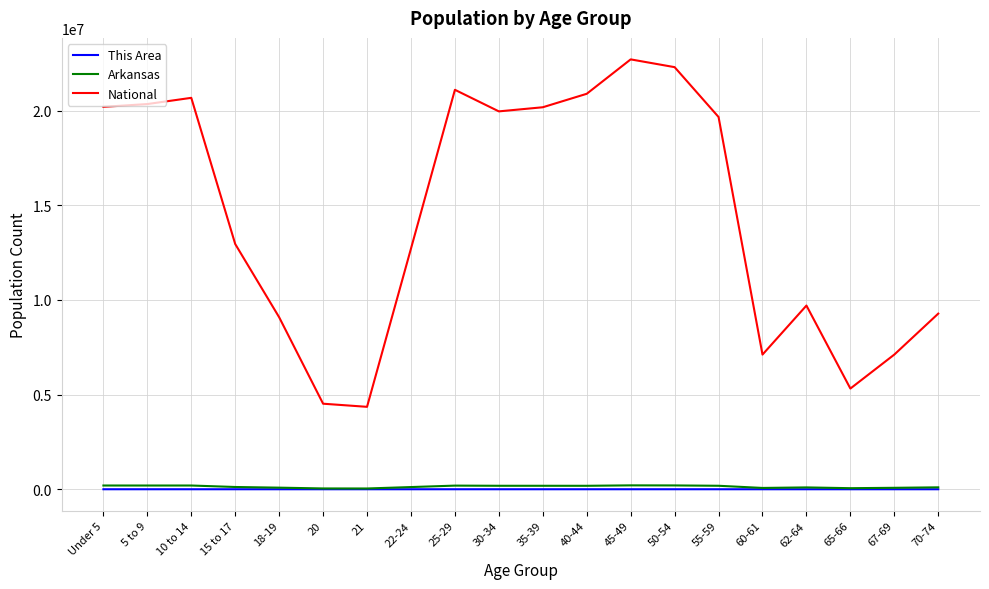

Which series changed the most between 45-49 and 65-66?

National